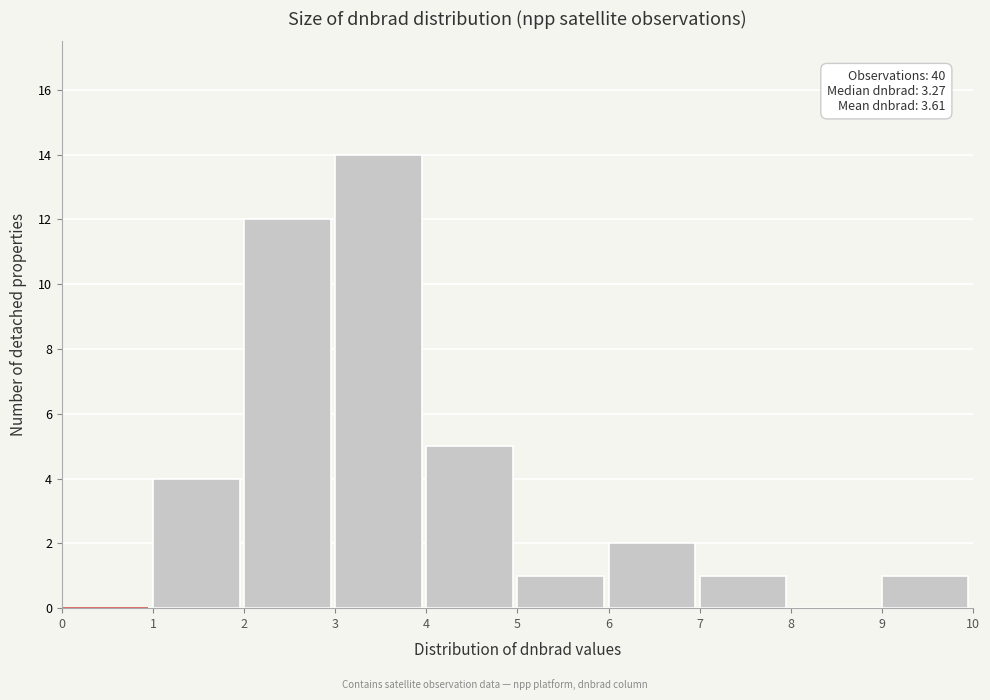

Over which range of the x-axis is the bar tallest?

3 to 4